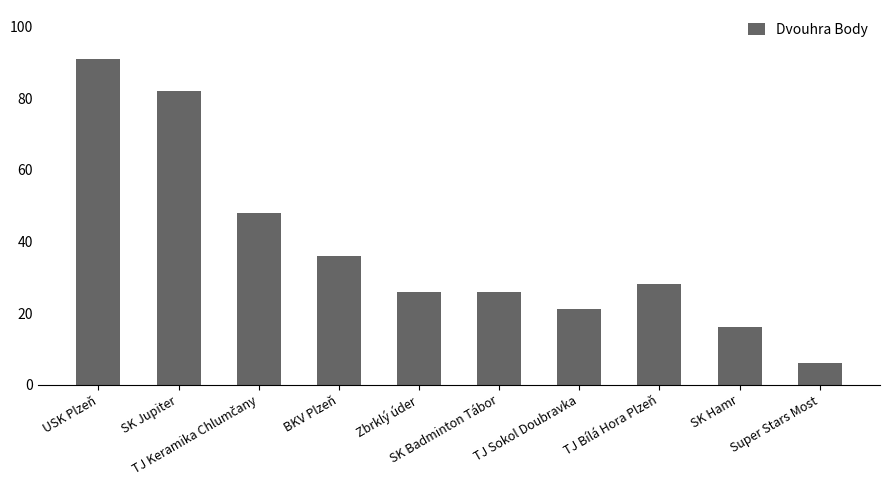

What is the label of the 2nd bar from the left?

SK Jupiter